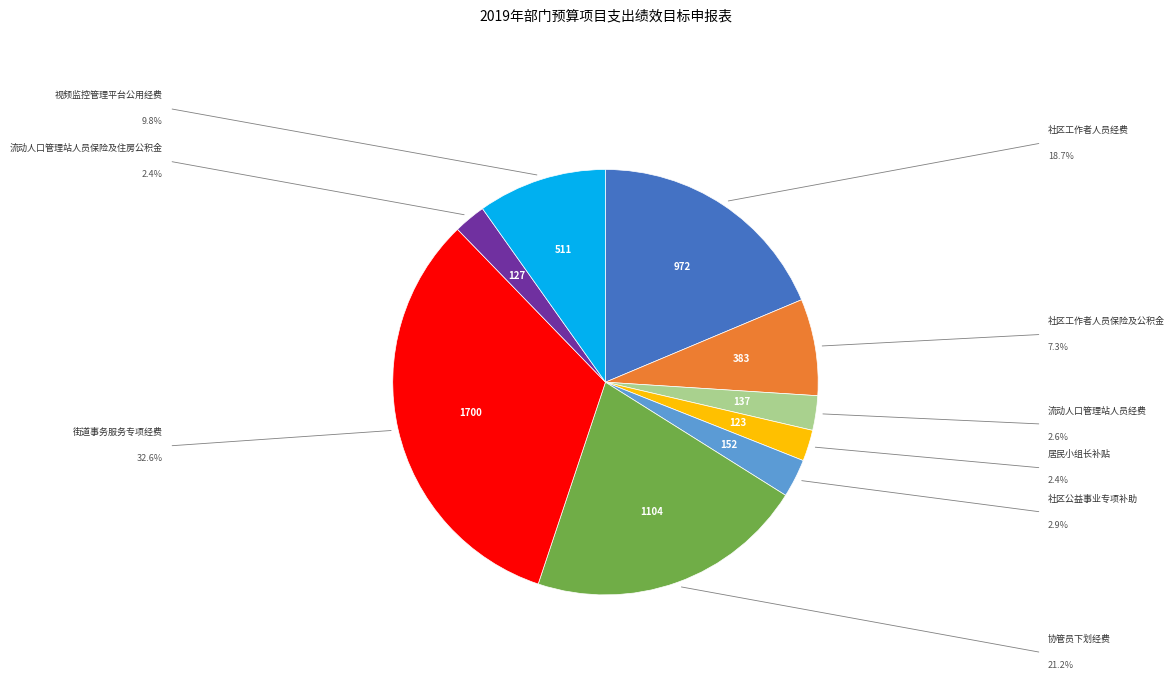

Is there any slice that represents more than half of the pie?

No